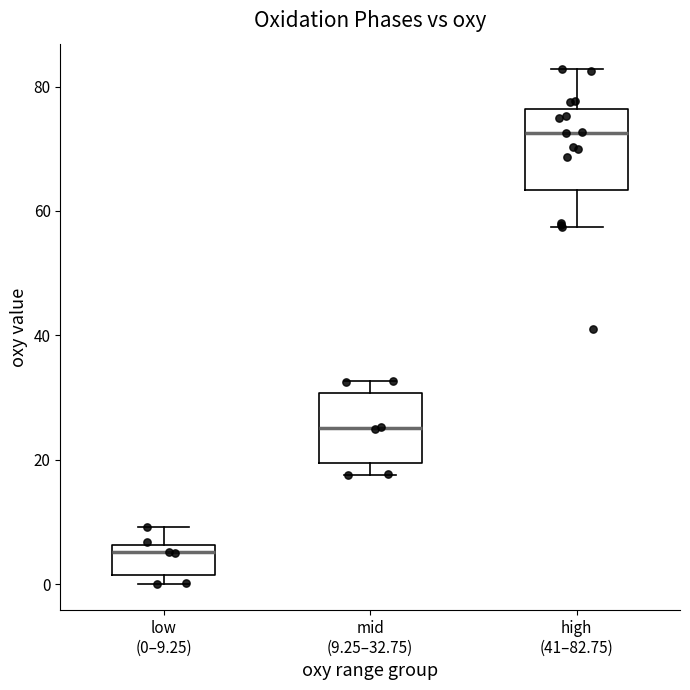

Reading left to right, transcribe this box plot: for each box, give where its median line is, the range the box spans, and where its two whiskers end, as read against the y-axis. The values are not printed on the chart, so give them approximately, as read against the axis.

low (0–9.25): median 6 (just below the box's upper edge), box 2 to 6, whiskers 0 to 10
mid (9.25–32.75): median 26, box 20 to 30, whiskers 18 to 32
high (41–82.75): median 72, box 64 to 76, whiskers 58 to 82